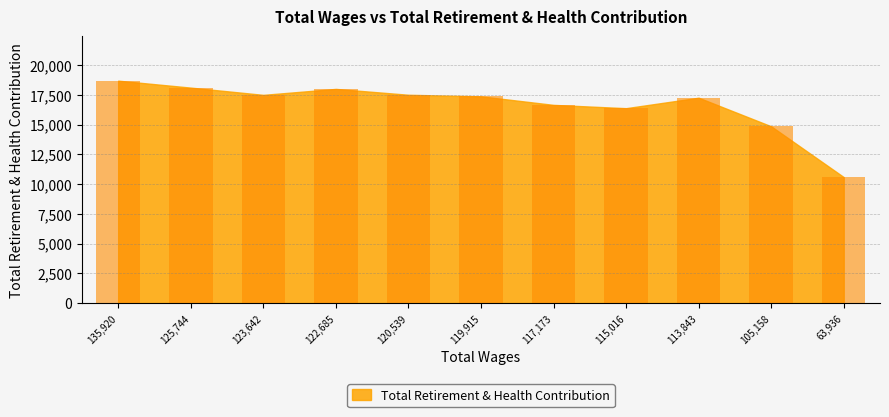

What is the smallest value displayed?

10587